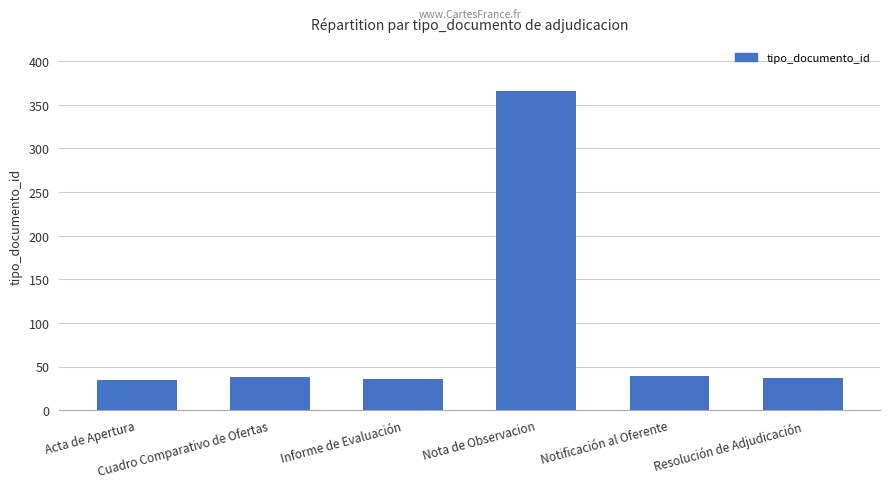

How many distinct data groups are displayed?

1